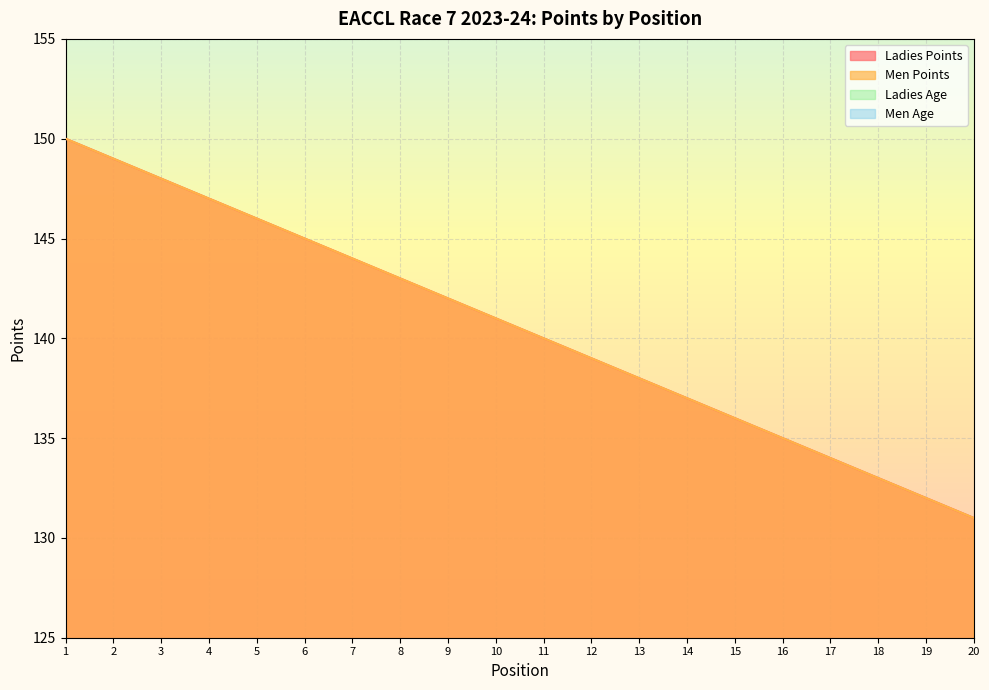

The value of Ladies Points at 14 is 137. True or false?

True